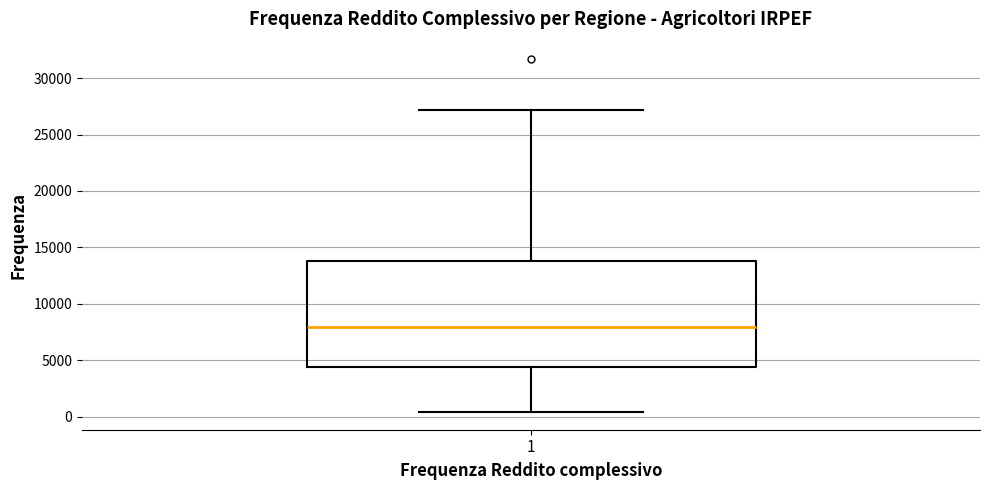

Read this box plot against the y-axis: the position of the median line, the range covered by the box, and the ends of both whiskers. The values are not printed on the chart, so give them approximately, as read against the axis.

median 8000, box 4500 to 14000, whiskers 500 to 27000